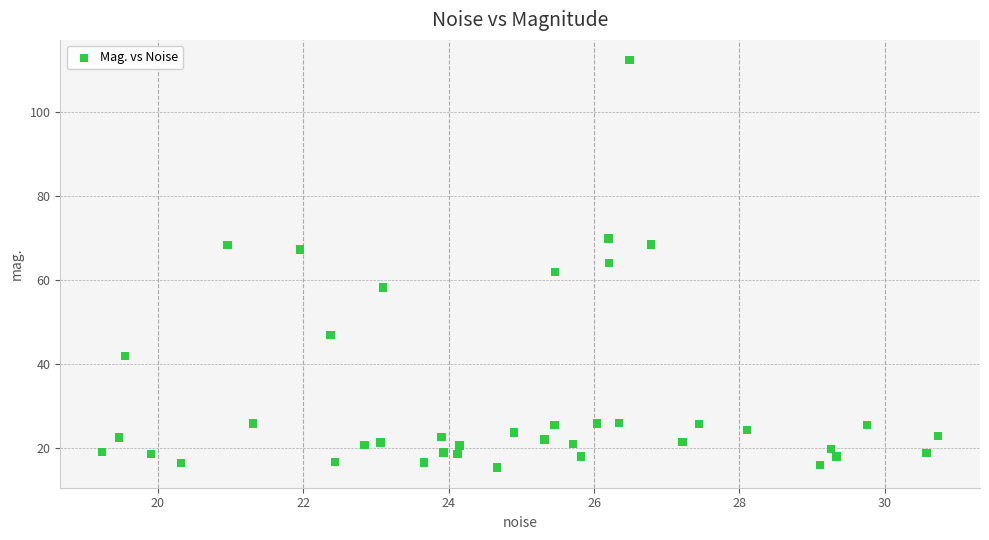

What is the range of Y values (max minus min)?

96.9